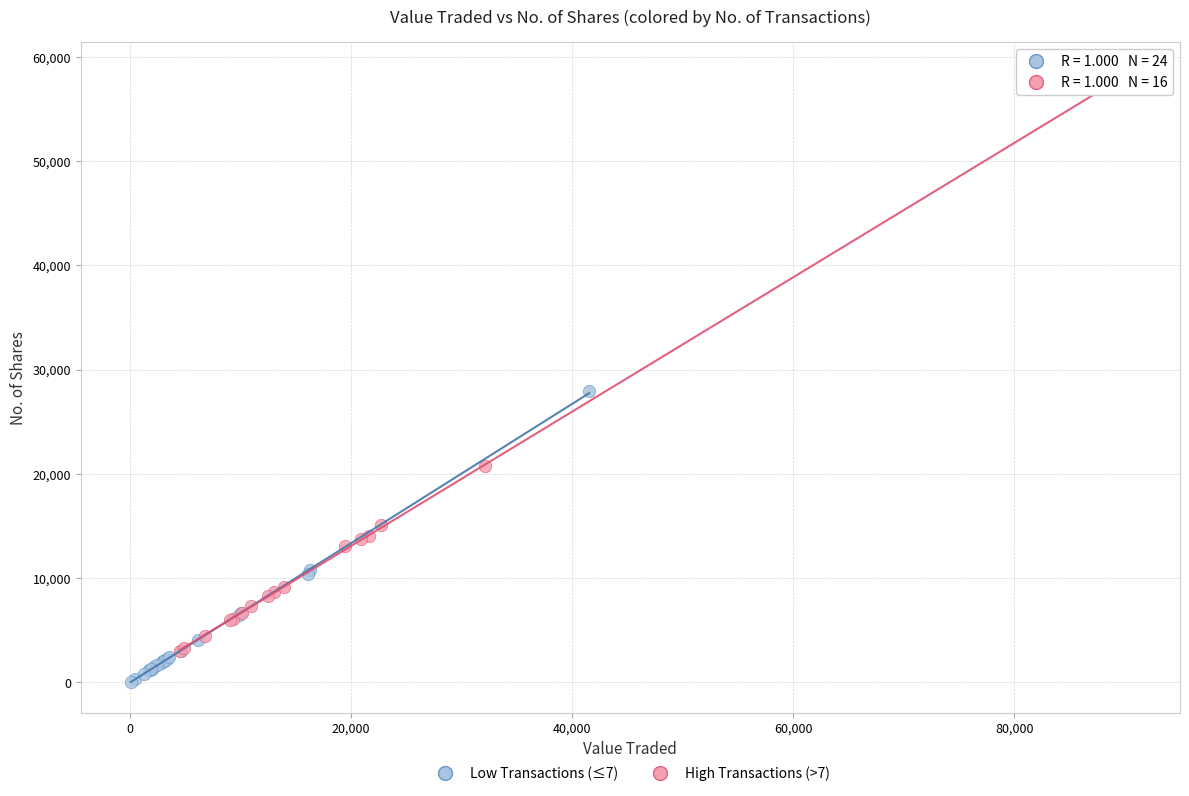

What are all the series names shown in the legend?

Low Transactions (≤7), High Transactions (>7)